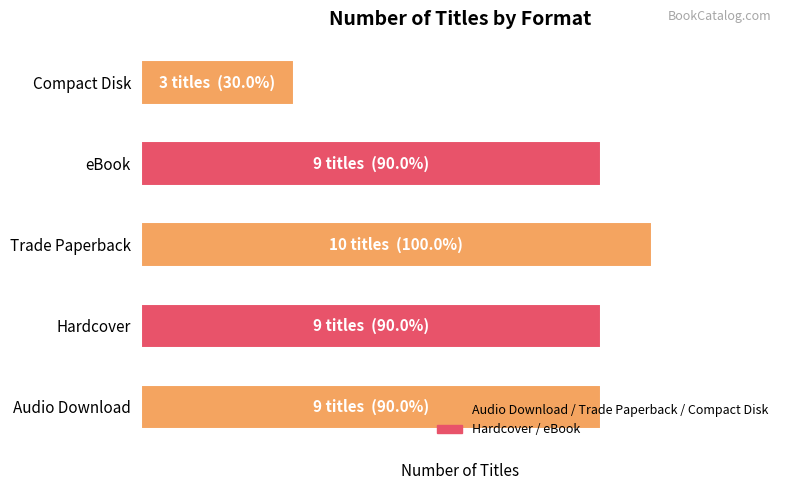

Are the bars horizontal?

Yes